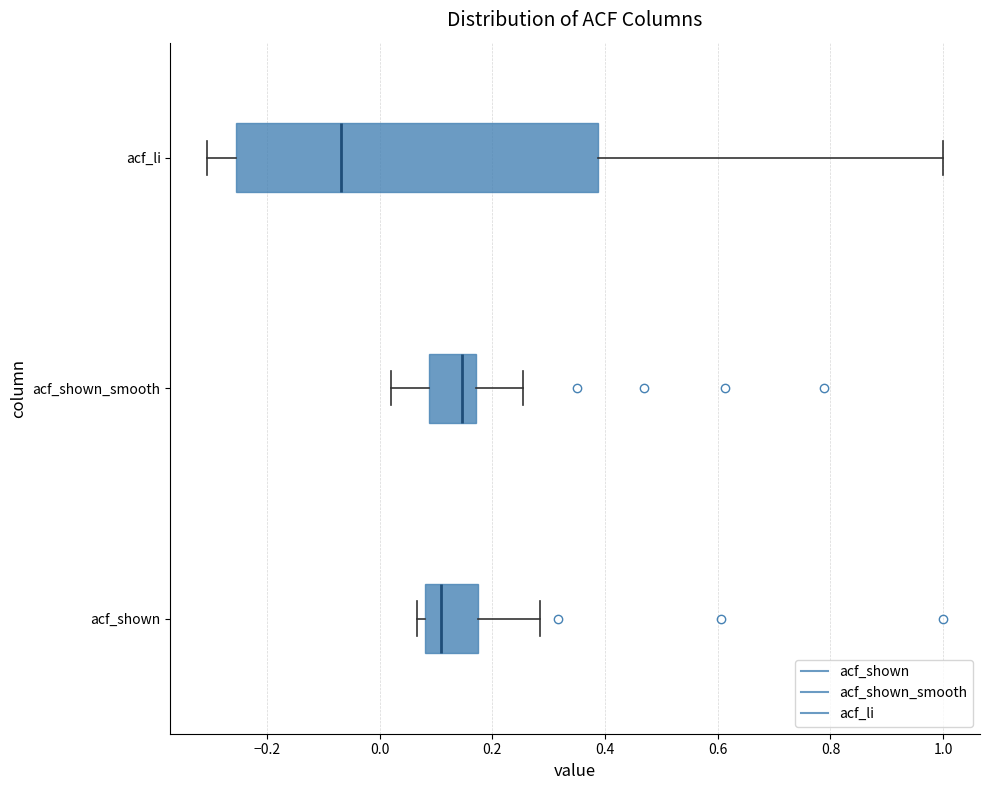

Comparing the boxes themselves (not the whiskers), which one is the widest?

acf_li